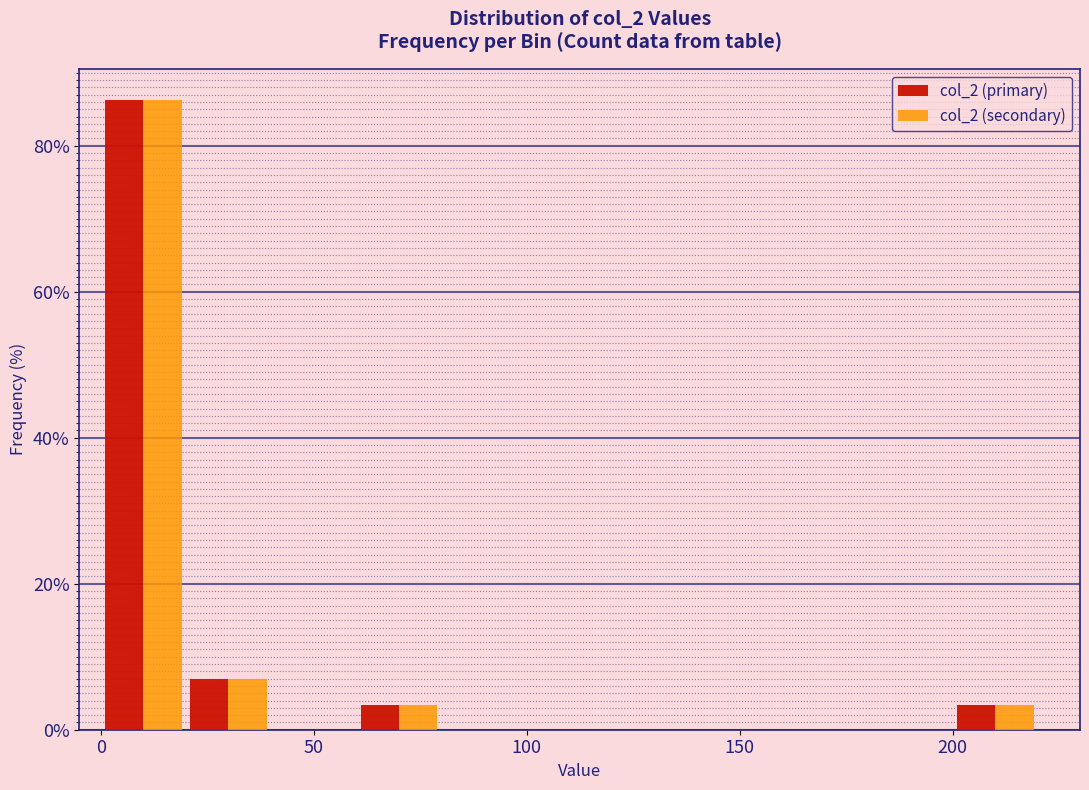

Reading left to right, transcribe this chart: for each range on the x-axis, give the height of each series' bar. The values are not printed on the chart, so give them approximately, as read against the axis.

0 to 20: col_2 (primary)=86	col_2 (secondary)=86
20 to 40: col_2 (primary)=6	col_2 (secondary)=6
40 to 60: col_2 (primary)=0	col_2 (secondary)=0
60 to 80: col_2 (primary)=4	col_2 (secondary)=4
80 to 100: col_2 (primary)=0	col_2 (secondary)=0
100 to 120: col_2 (primary)=0	col_2 (secondary)=0
120 to 140: col_2 (primary)=0	col_2 (secondary)=0
140 to 160: col_2 (primary)=0	col_2 (secondary)=0
160 to 180: col_2 (primary)=0	col_2 (secondary)=0
180 to 200: col_2 (primary)=0	col_2 (secondary)=0
200 to 220: col_2 (primary)=4	col_2 (secondary)=4